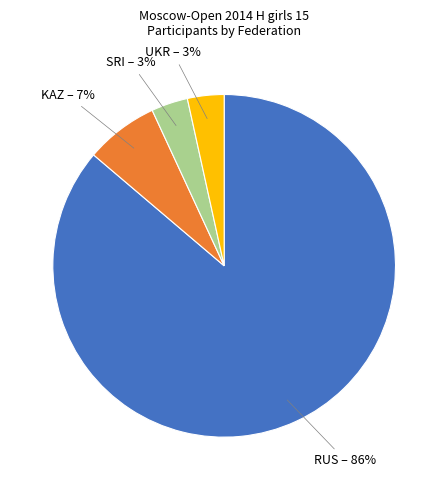

Is there any slice that represents more than half of the pie?

Yes